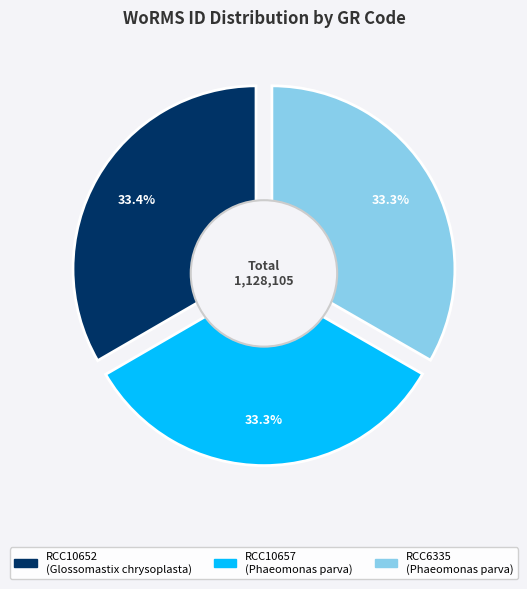

How many segments does this pie chart have?

3